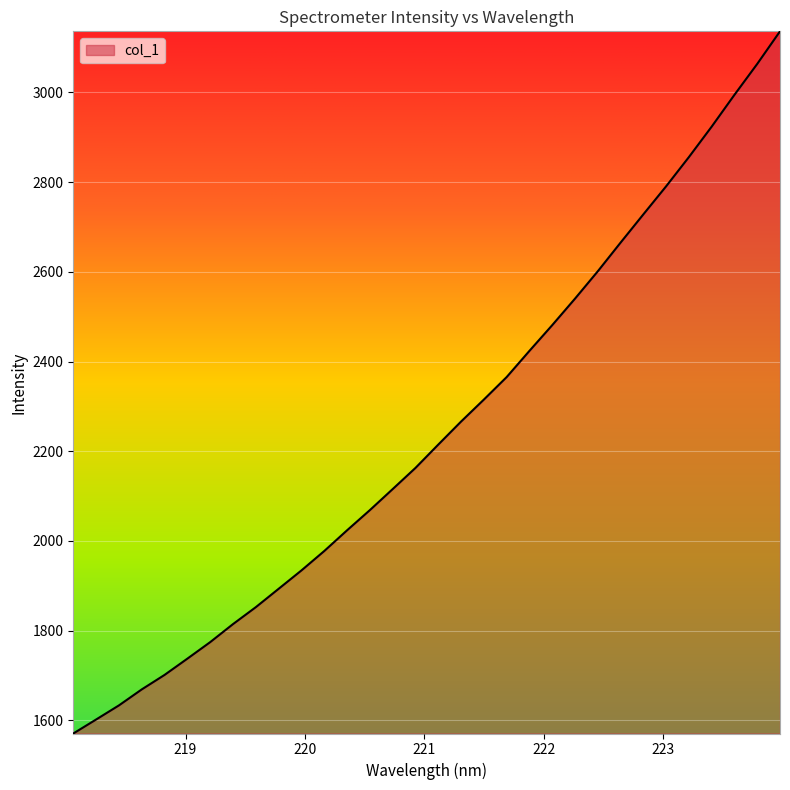

What is the difference between the maximum and minimum values?

1564.9